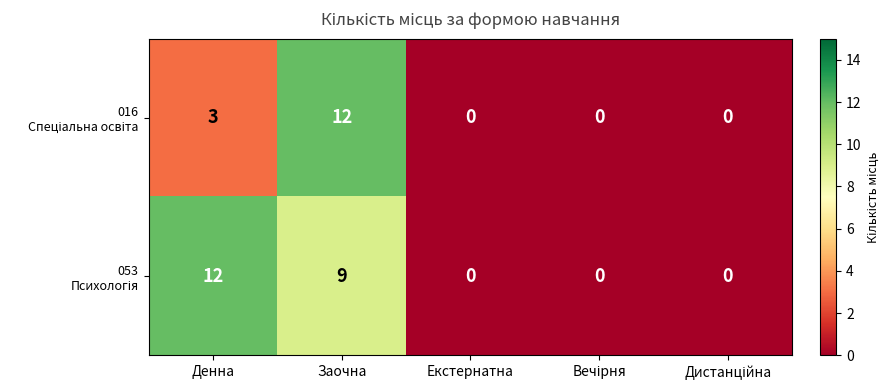

What is the difference between the highest and lowest values at Денна?

9